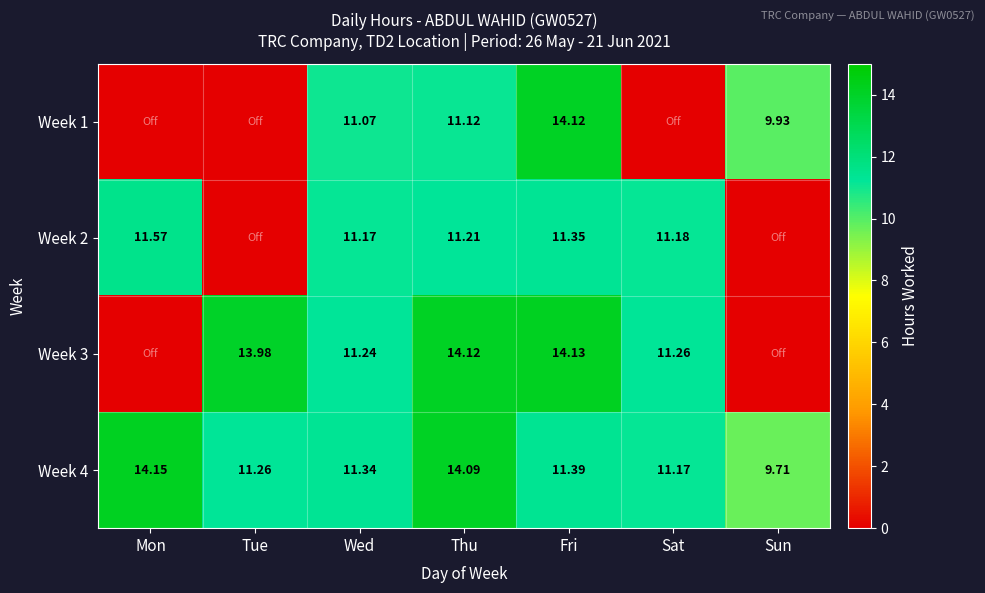

Which has a higher value, Mon or Fri?

Fri